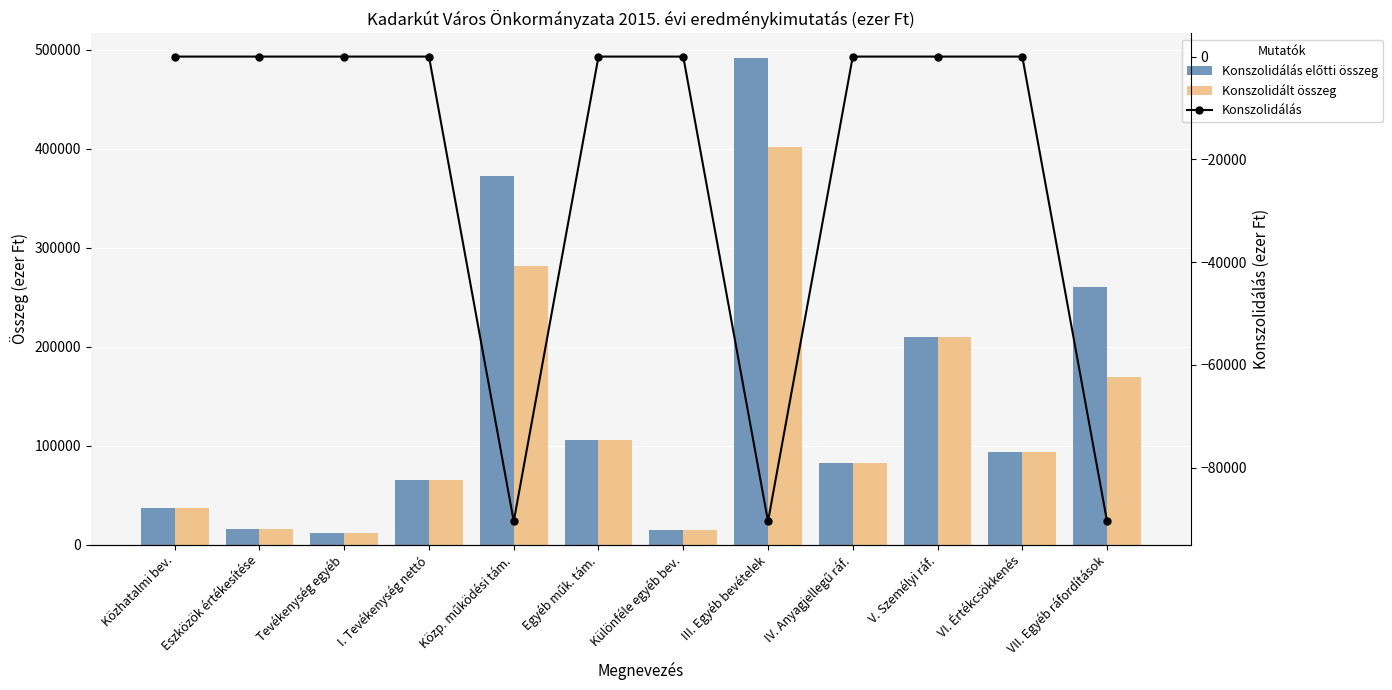

Count the number of data series in this chart.

3